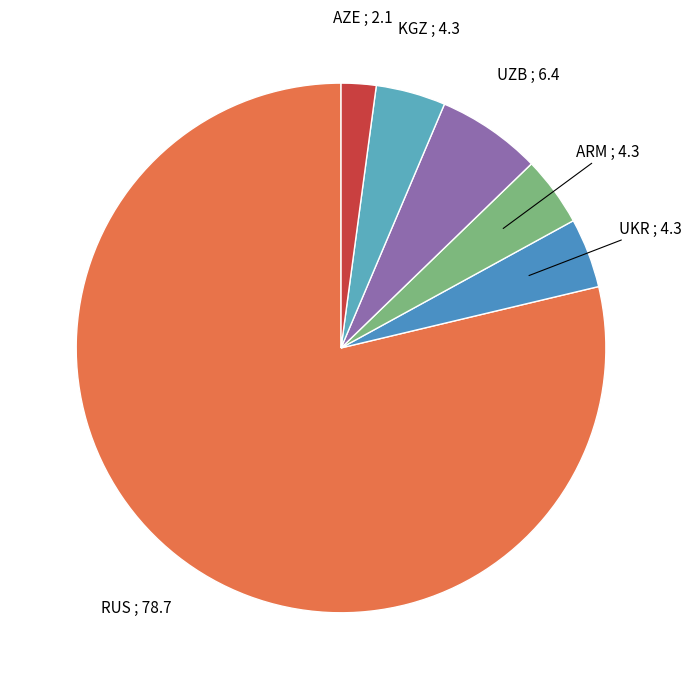

How many segments does this pie chart have?

6